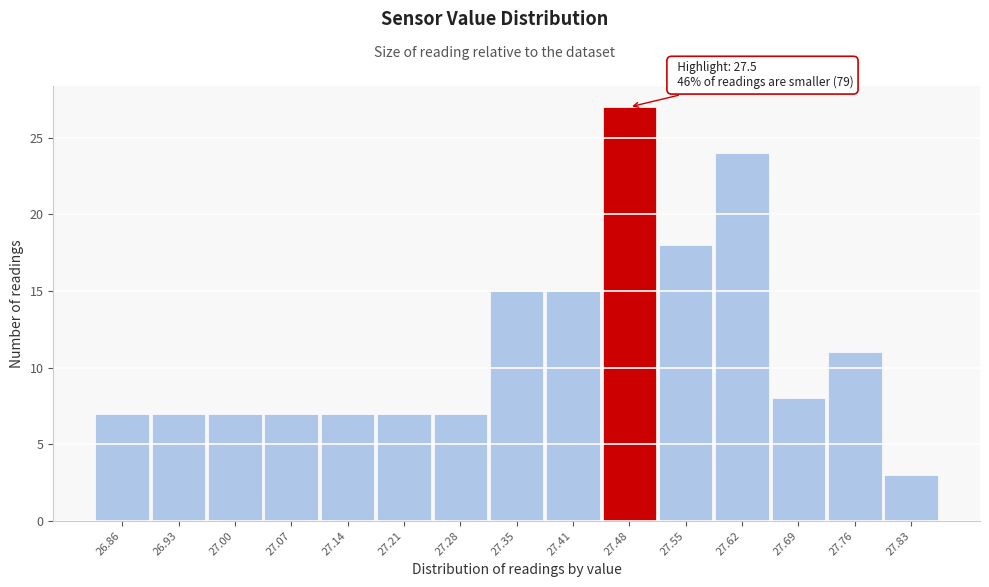

Reading left to right, extract all data points from this chart.

7	7	7	7	7	7	7	15	15	27	18	24	8	11	3